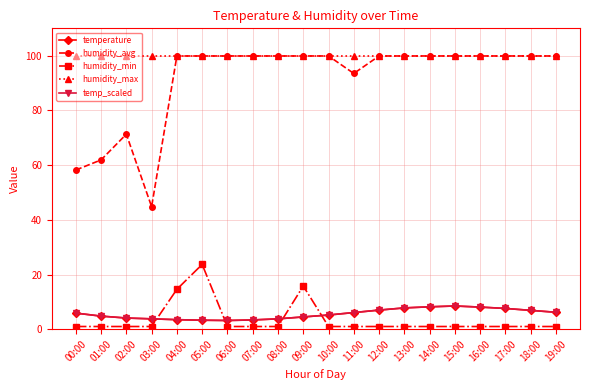

What is the difference between the humidity_avg values at 08:00 and 03:00?

55.1